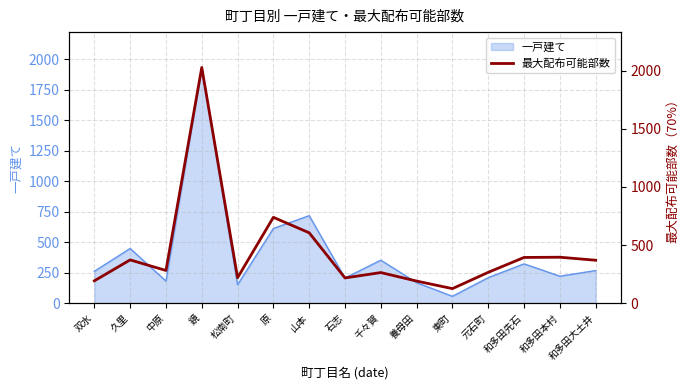

What is the sum of all values?

6665